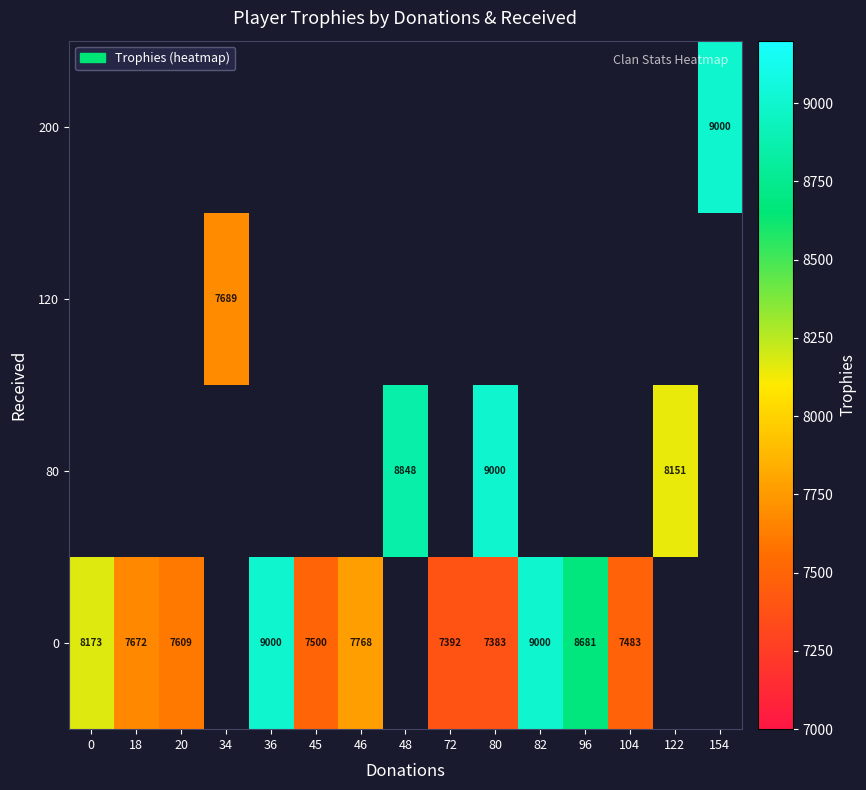

The 0 series shows 9000 at 36. True or false?

True